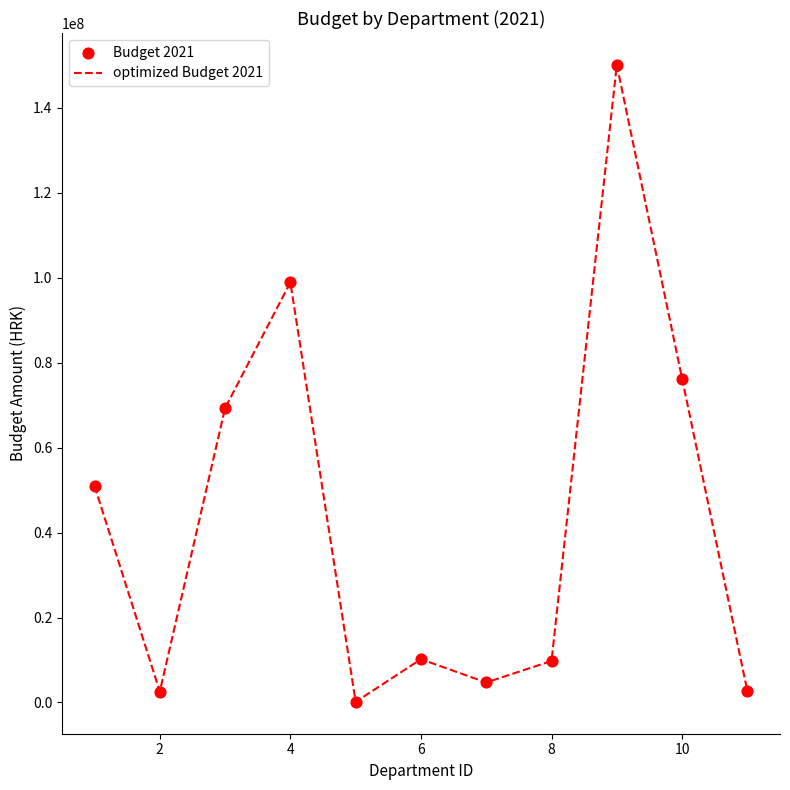

What is the maximum value shown in the chart?

150118105